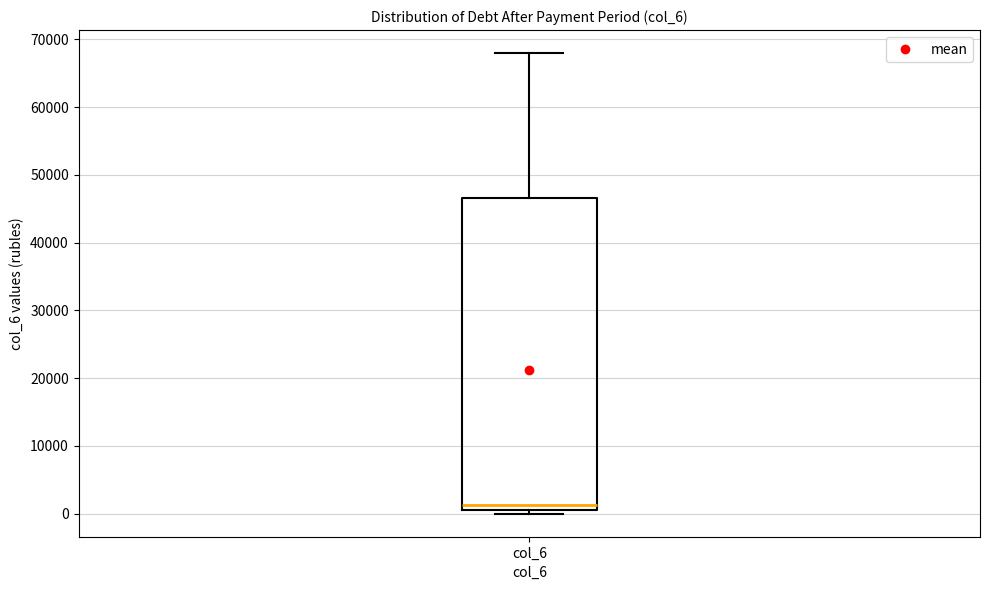

Read this box plot against the y-axis: the position of the median line, the range covered by the box, and the ends of both whiskers. The values are not printed on the chart, so give them approximately, as read against the axis.

median 1000, box 0 to 47000, whiskers 0 (just below the box's lower edge) to 68000